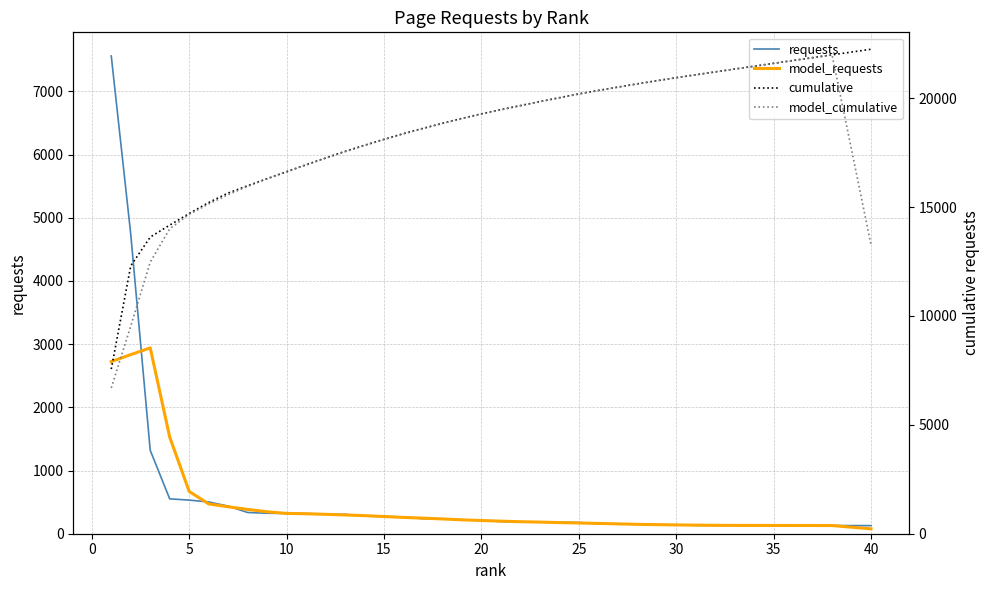

Reading left to right, what are all the values shown in this chart?

requests: 7561.0	4740.0	1320.0	552.0	532.0	503.0	437.0	336.0	324.0	321.0	319.0	309.0	307.0	279.0	272.0	265.0	238.0	236.0	221.0	210.0	193.0	186.0	184.0	178.0	178.0	156.0	153.0	150.0	143.0	140.0	133.0	132.0	131.0	131.0	131.0	131.0	130.0	129.0	129.0	128.0
model_requests: 2724.2	2834.6	2941.0	1529.4	668.8	472.0	426.4	384.2	347.4	321.8	316.0	307.0	297.2	286.4	272.2	258.0	246.4	234.0	219.6	209.2	198.8	190.2	183.8	176.4	169.8	163.0	156.0	148.4	143.8	139.6	135.8	133.4	131.6	131.2	130.8	130.4	130.0	129.4	103.2	77.2
cumulative: 7561.0	12301.0	13621.0	14173.0	14705.0	15208.0	15645.0	15981.0	16305.0	16626.0	16945.0	17254.0	17561.0	17840.0	18112.0	18377.0	18615.0	18851.0	19072.0	19282.0	19475.0	19661.0	19845.0	20023.0	20201.0	20357.0	20510.0	20660.0	20803.0	20943.0	21076.0	21208.0	21339.0	21470.0	21601.0	21732.0	21862.0	21991.0	22120.0	22248.0
model_cumulative: 6696.6	9531.2	12472.2	14001.6	14670.4	15142.4	15568.8	15953.0	16300.4	16622.2	16938.2	17245.2	17542.4	17828.8	18101.0	18359.0	18605.4	18839.4	19059.0	19268.2	19467.0	19657.2	19841.0	20017.4	20187.2	20350.2	20506.2	20654.6	20798.4	20938.0	21073.8	21207.2	21338.8	21470.0	21600.8	21731.2	21861.2	21990.6	17644.2	13271.8